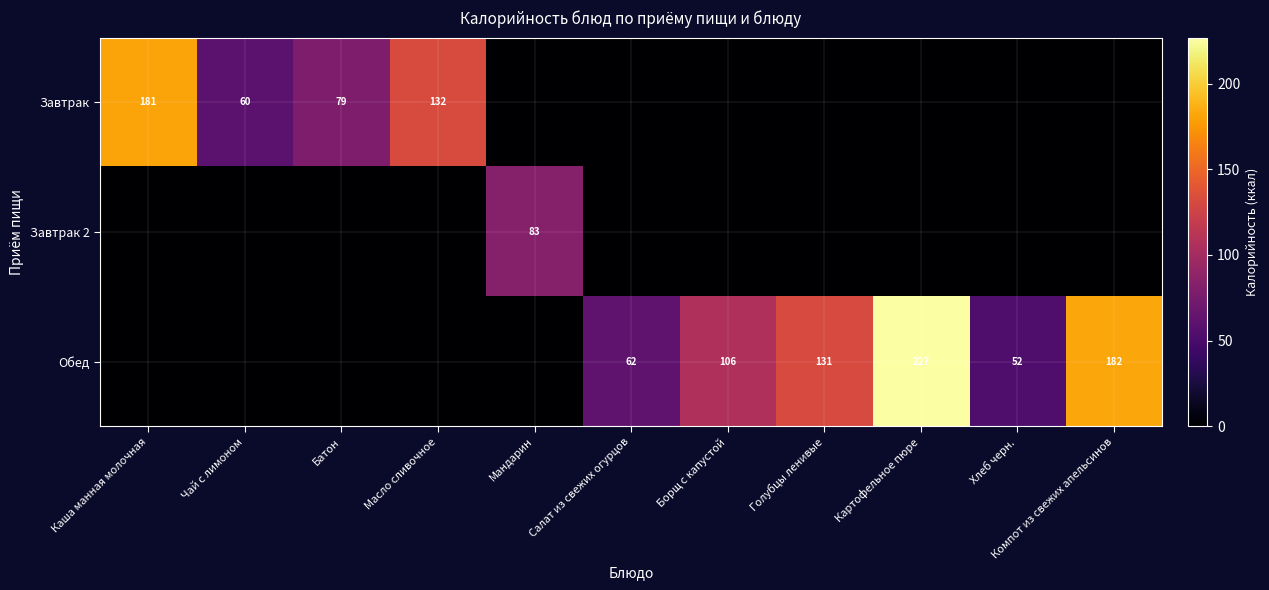

The value of Завтрак at Батон is 127. True or false?

False